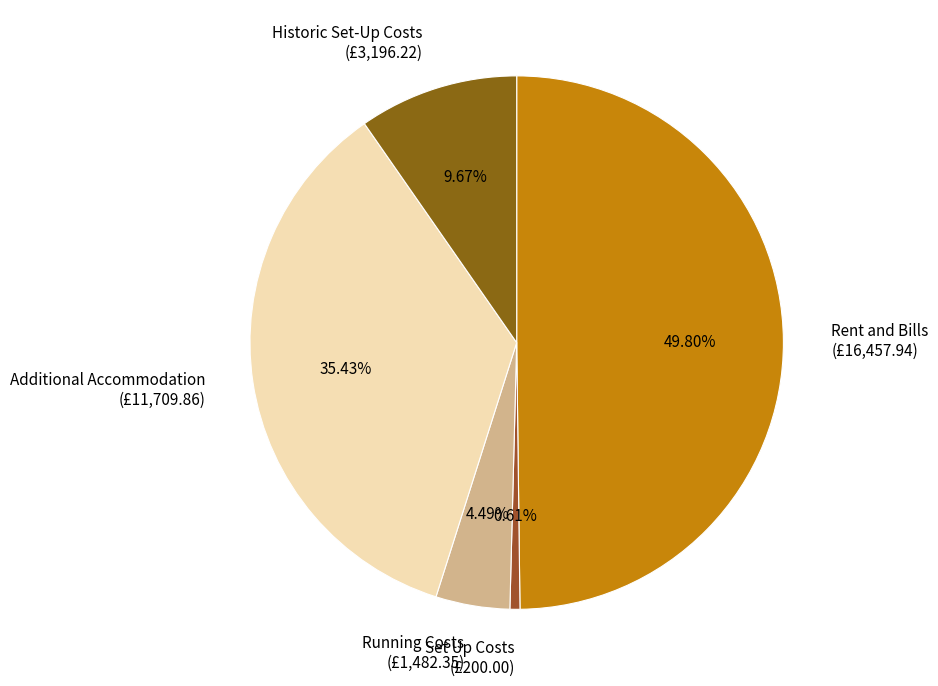

Do Historic Set-Up Costs and Rent and Bills together represent more than half of the pie?

Yes